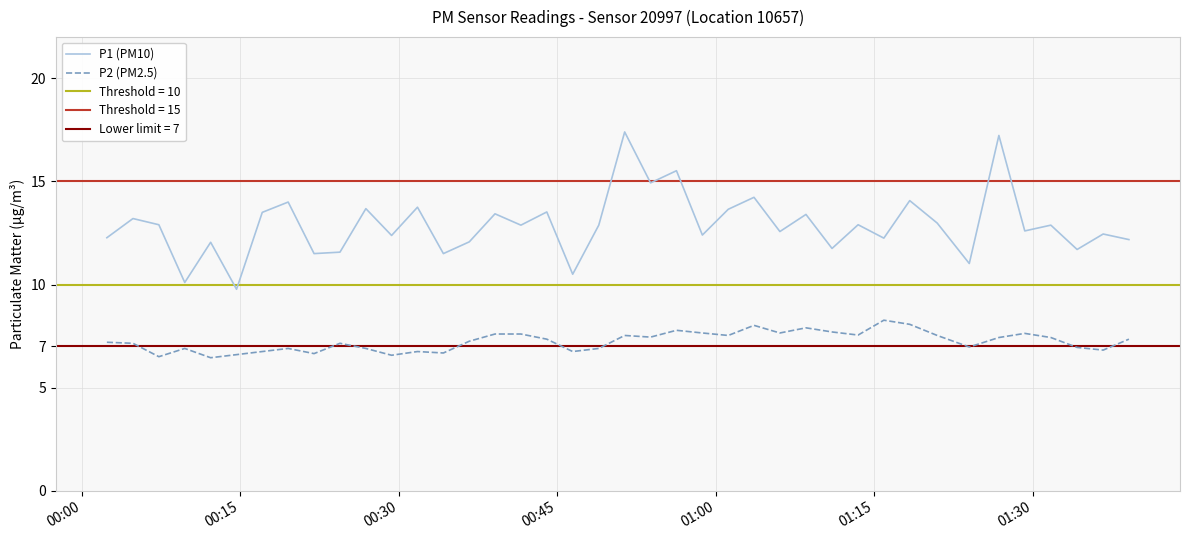

What is the sum of all P2 (PM2.5) values?

289.8